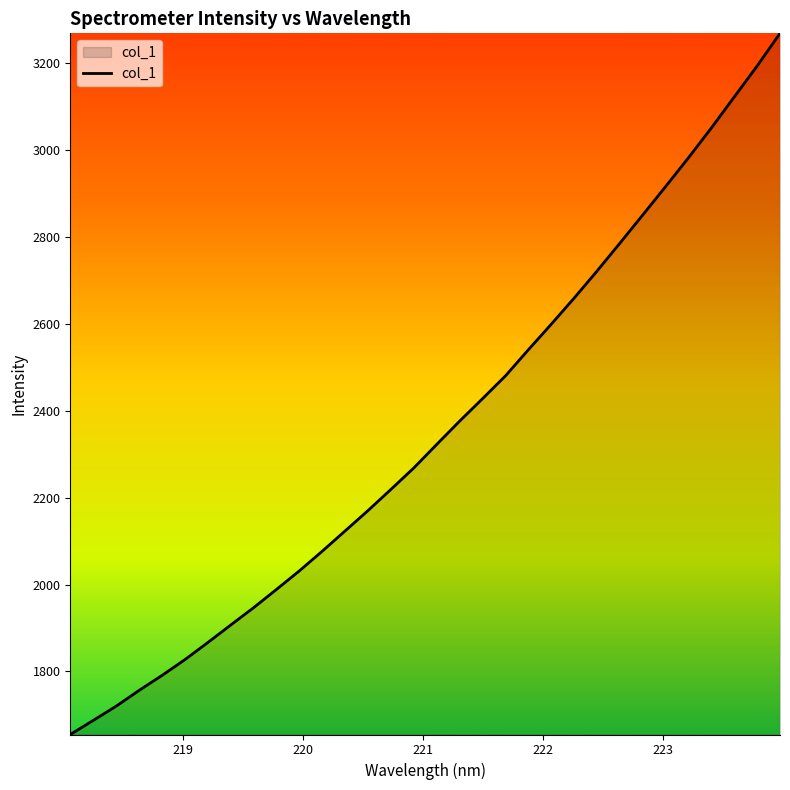

What is the difference between the maximum and minimum values?

1614.1